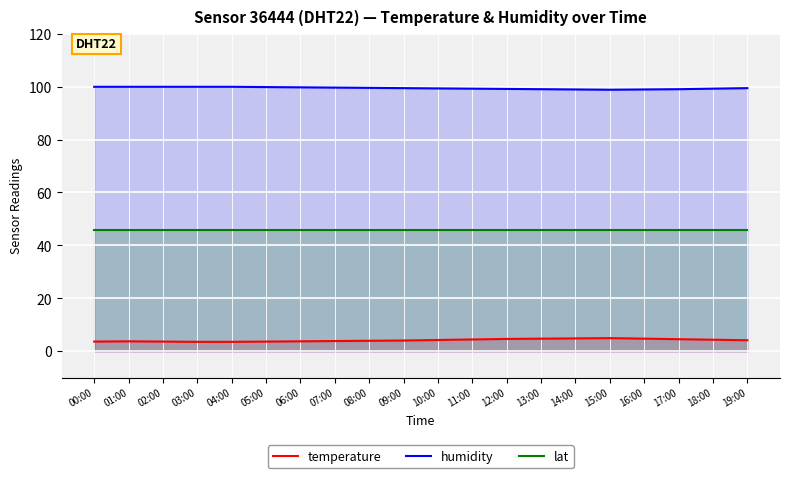

In humidity, how many points are lower than both neighbors (excluding endpoints)?

1